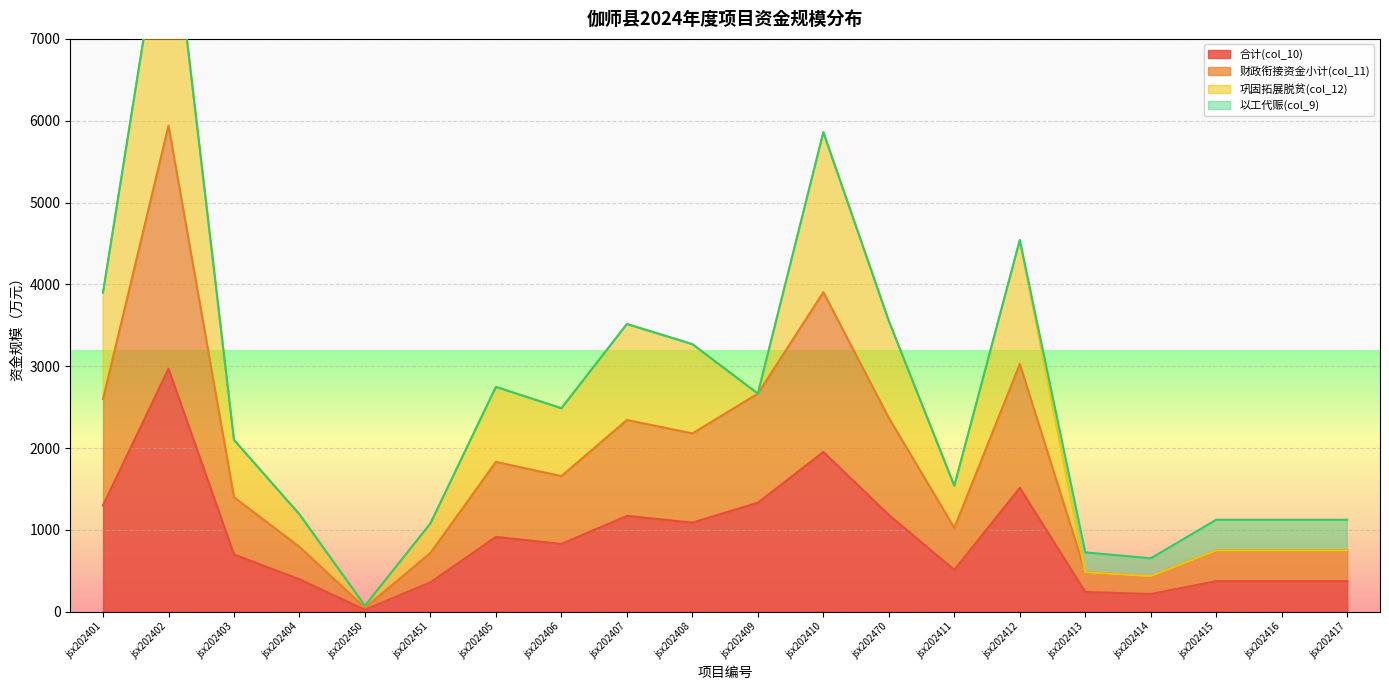

What is the difference between the 财政衔接资金小计(col_11) values at jsx202411 and jsx202407?

1318.0